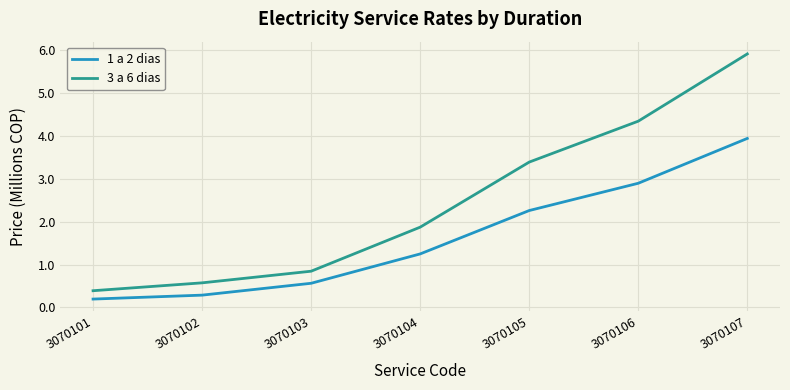

Reading left to right, transcribe all the data shown in this chart.

1 a 2 dias: 0.2	0.3	0.6	1.2	2.3	2.9	3.9
3 a 6 dias: 0.4	0.6	0.8	1.9	3.4	4.3	5.9